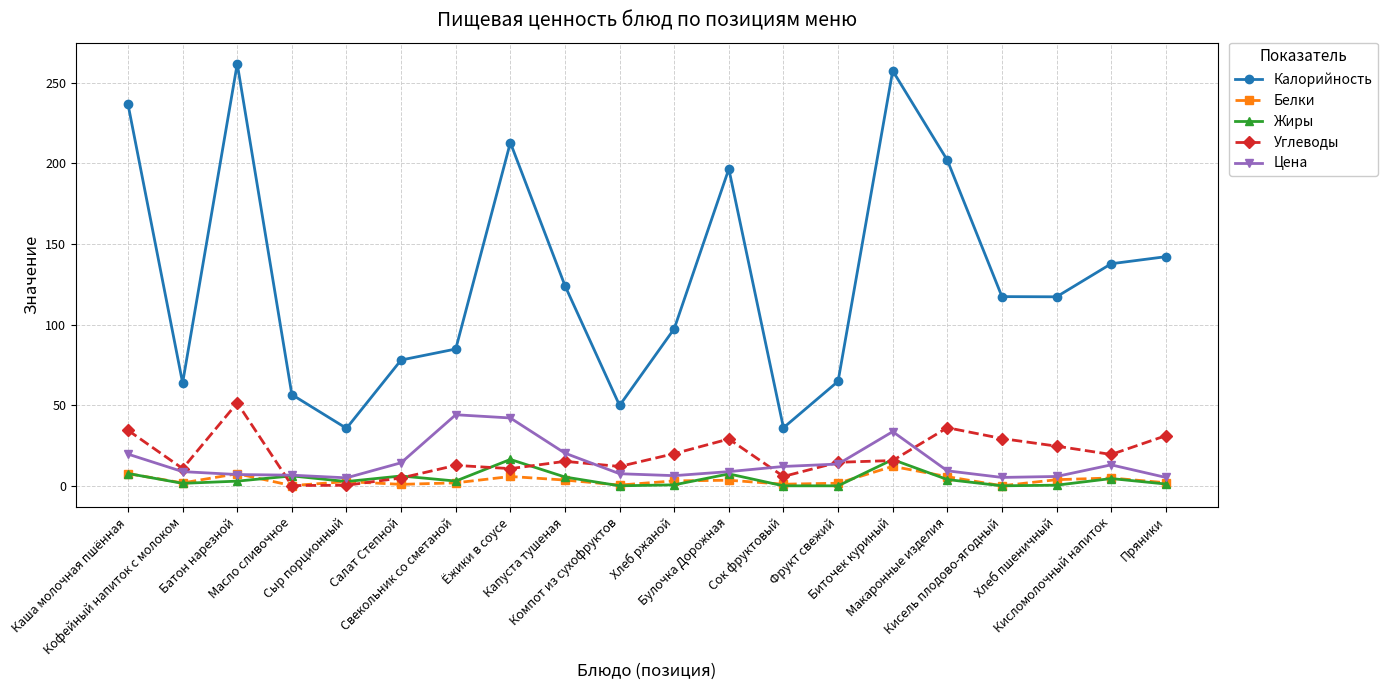

The value of Углеводы at Капуста тушеная is 15.2. True or false?

True